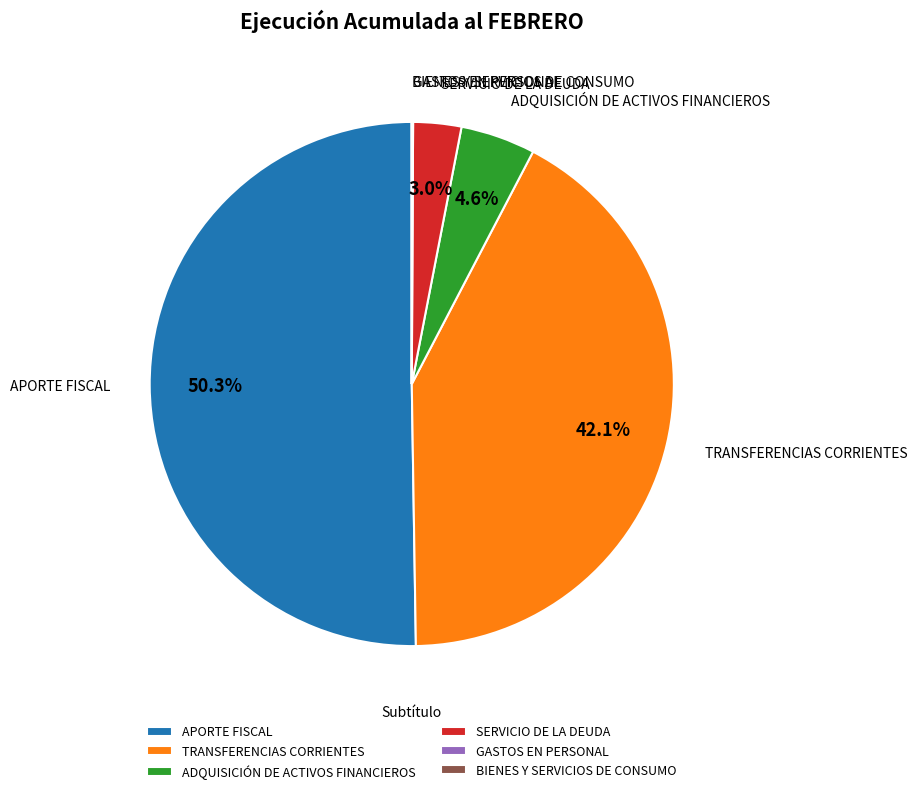

Is it true that APORTE FISCAL is 50% of the pie?

True